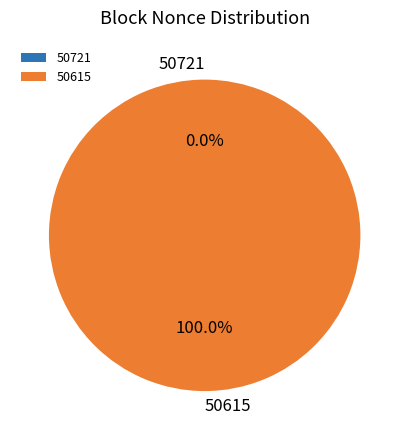

To the nearest percent, what is the combined percentage of 50615 and 50721?

100%